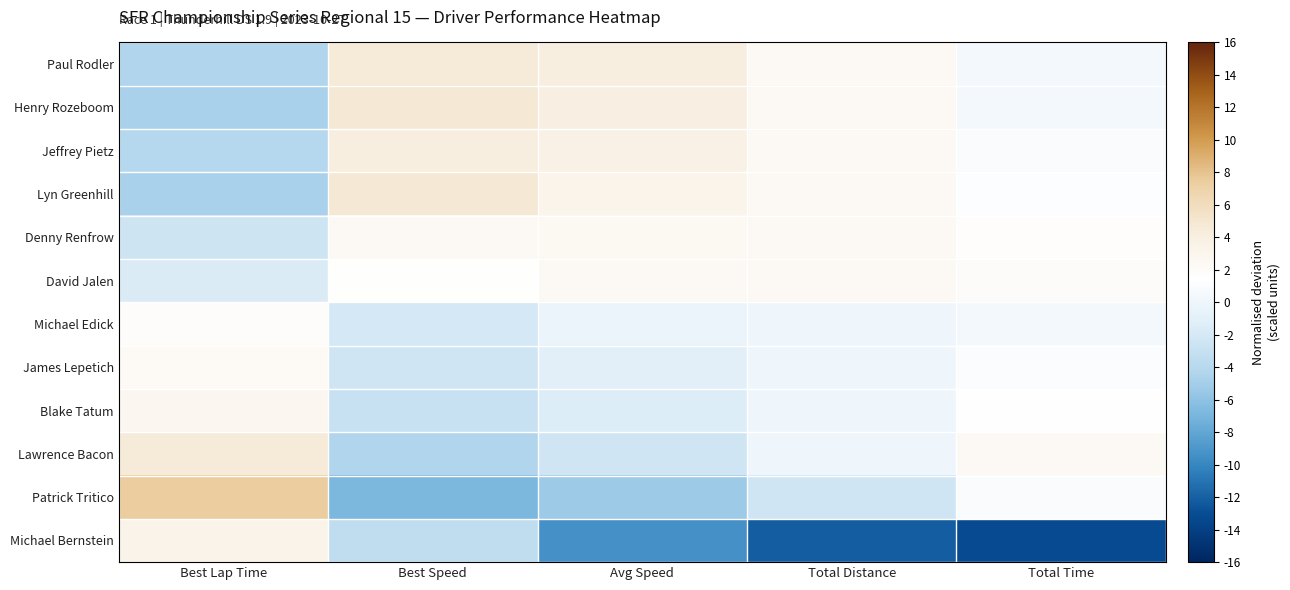

Reading left to right, transcribe all the data shown in this chart.

Paul Rodler: Best Lap Time=-4.5	Best Speed=4.6	Avg Speed=4.1	Total Distance=2.4	Total Time=0.5
Henry Rozeboom: Best Lap Time=-4.7	Best Speed=4.9	Avg Speed=4.1	Total Distance=2.4	Total Time=0.5
Jeffrey Pietz: Best Lap Time=-4.1	Best Speed=4.2	Avg Speed=3.5	Total Distance=2.4	Total Time=1.0
Lyn Greenhill: Best Lap Time=-4.6	Best Speed=4.8	Avg Speed=3.2	Total Distance=2.4	Total Time=1.2
Denny Renfrow: Best Lap Time=-2.5	Best Speed=2.3	Avg Speed=2.6	Total Distance=2.4	Total Time=1.7
David Jalen: Best Lap Time=-1.7	Best Speed=1.5	Avg Speed=2.3	Total Distance=2.4	Total Time=2.0
Michael Edick: Best Lap Time=1.8	Best Speed=-2.1	Avg Speed=-0.4	Total Distance=0.0	Total Time=0.5
James Lepetich: Best Lap Time=2.2	Best Speed=-2.4	Avg Speed=-1.0	Total Distance=0.0	Total Time=1.1
Blake Tatum: Best Lap Time=2.8	Best Speed=-3.0	Avg Speed=-1.5	Total Distance=0.0	Total Time=1.5
Lawrence Bacon: Best Lap Time=4.5	Best Speed=-4.5	Avg Speed=-2.5	Total Distance=0.0	Total Time=2.4
Patrick Tritico: Best Lap Time=7.4	Best Speed=-6.9	Avg Speed=-5.3	Total Distance=-2.4	Total Time=0.9
Michael Bernstein: Best Lap Time=3.3	Best Speed=-3.5	Avg Speed=-9.3	Total Distance=-12.2	Total Time=-13.1